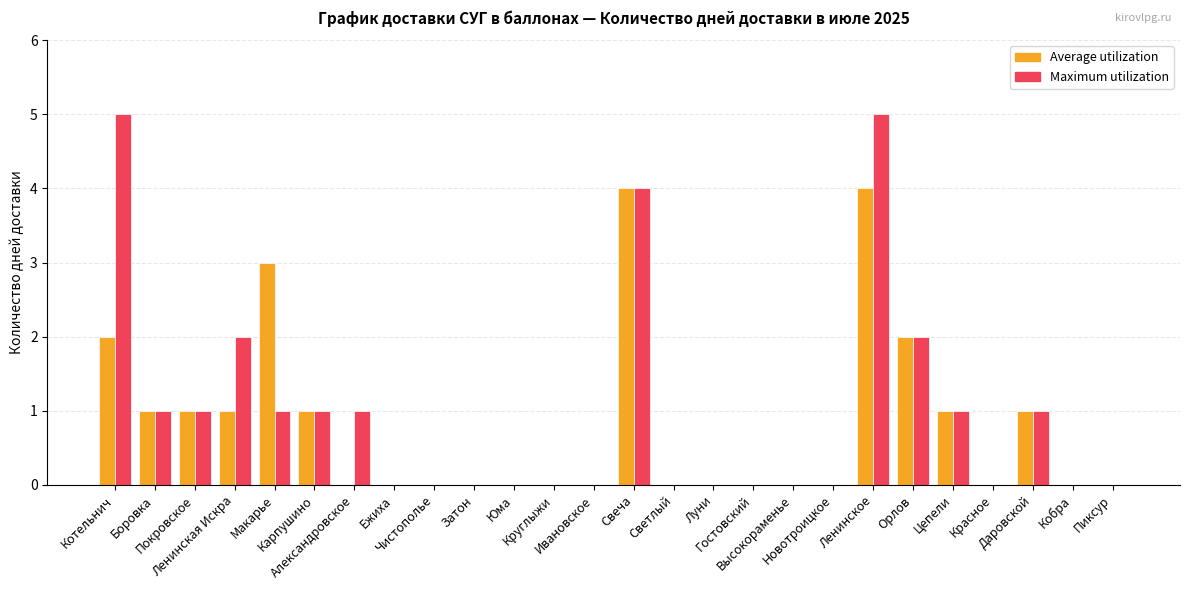

Reading left to right, list all the values displayed in this chart.

Average utilization: Котельнич=2	Боровка=1	Покровское=1	Ленинская Искра=1	Макарье=3	Карпушино=1	Александровское=0	Ежиха=0	Чистополье=0	Затон=0	Юма=0	Круглыжи=0	Ивановское=0	Свеча=4	Светлый=0	Луни=0	Гостовский=0	Высокораменье=0	Новотроицкое=0	Ленинское=4	Орлов=2	Цепели=1	Красное=0	Даровской=1	Кобра=0	Пиксур=0
Maximum utilization: Котельнич=5	Боровка=1	Покровское=1	Ленинская Искра=2	Макарье=1	Карпушино=1	Александровское=1	Ежиха=0	Чистополье=0	Затон=0	Юма=0	Круглыжи=0	Ивановское=0	Свеча=4	Светлый=0	Луни=0	Гостовский=0	Высокораменье=0	Новотроицкое=0	Ленинское=5	Орлов=2	Цепели=1	Красное=0	Даровской=1	Кобра=0	Пиксур=0